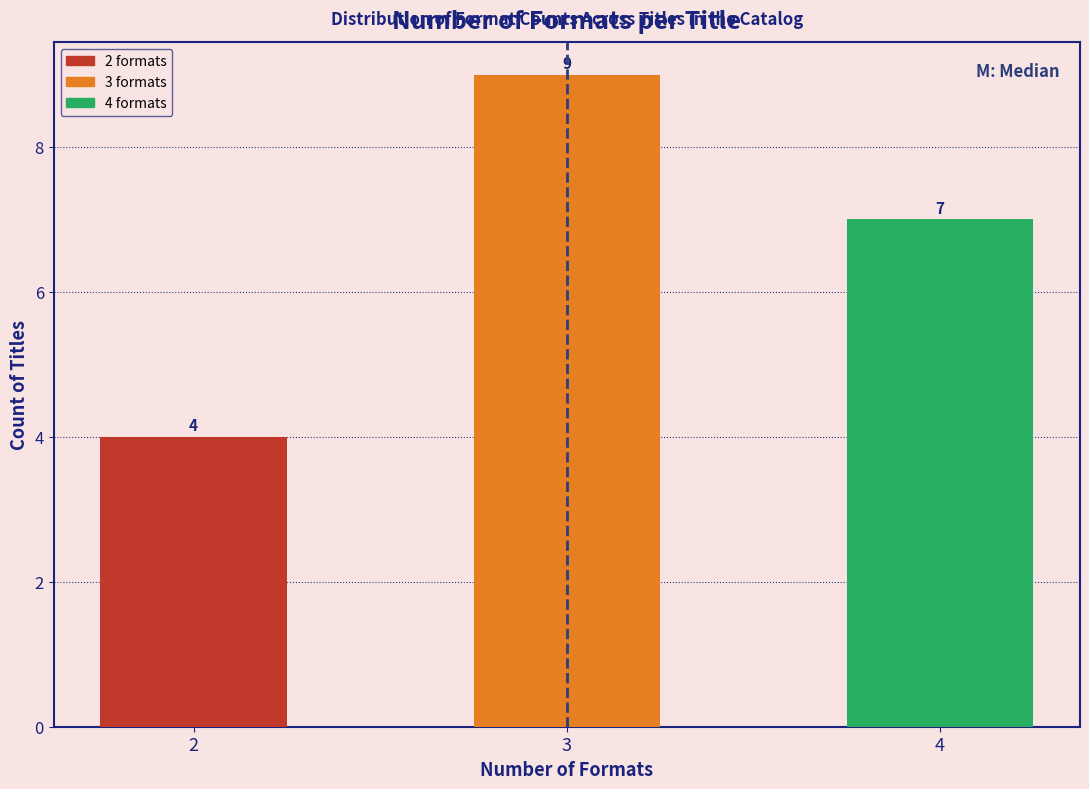

Reading left to right, transcribe all the data shown in this chart.

4	9	7